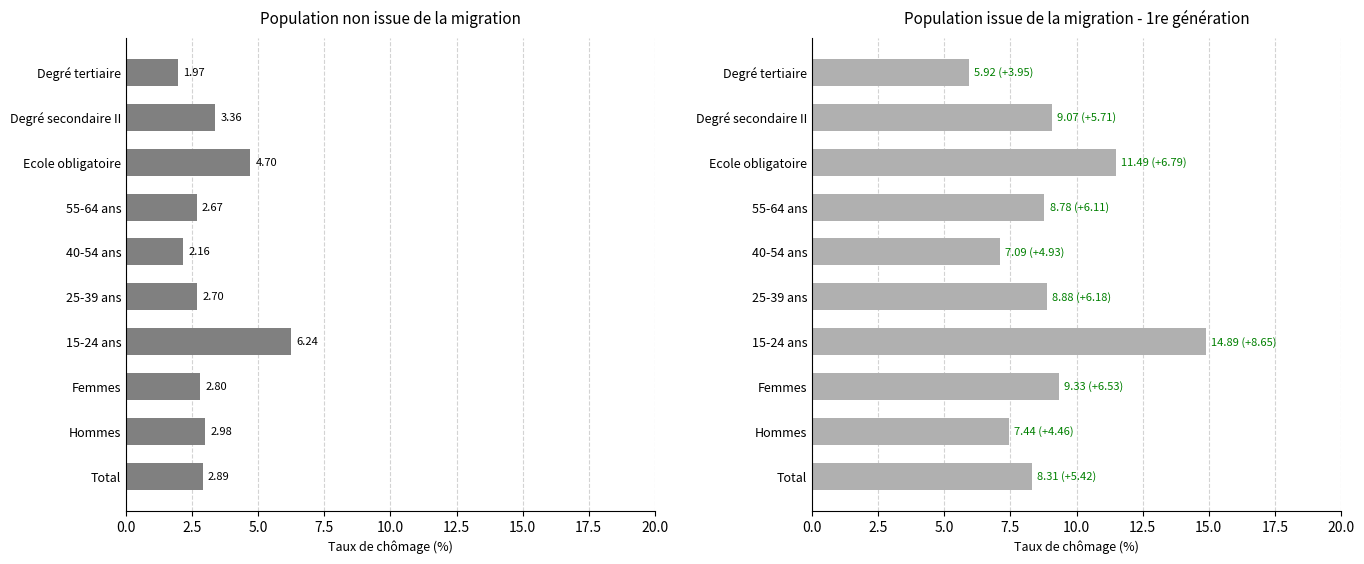

What is the sum of the 1re génération values at Ecole obligatoire and Femmes?

20.8